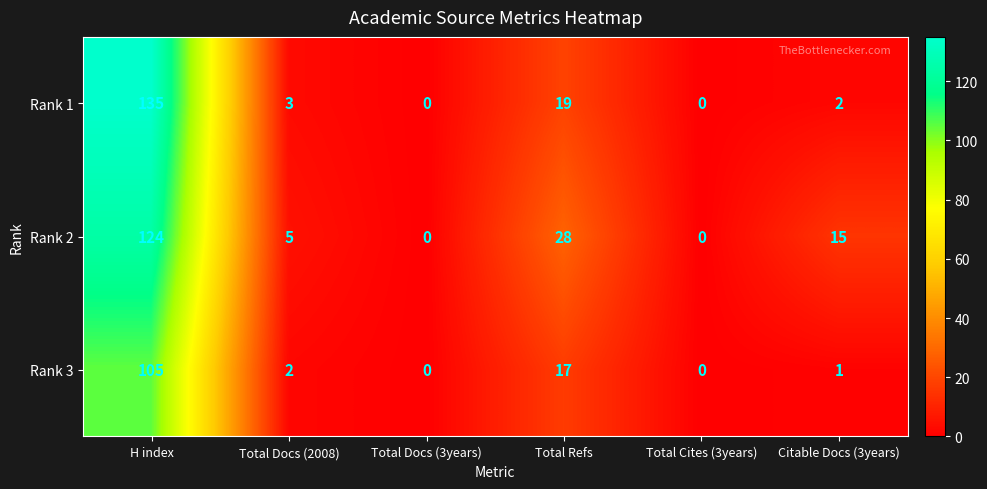

What is the average value of the Rank 2 series?

29